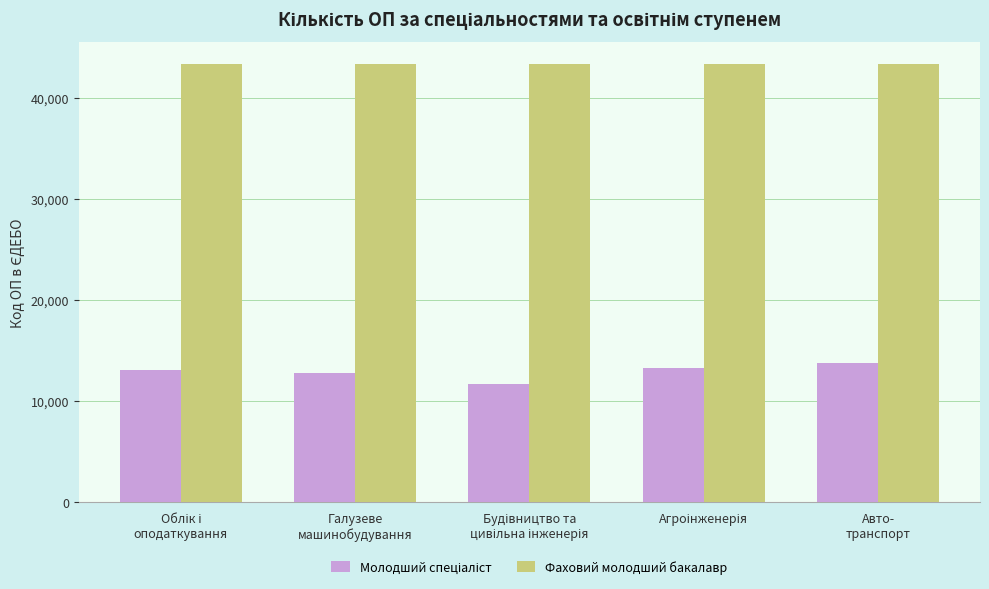

Which series has the largest total across all categories?

Фаховий молодший бакалавр